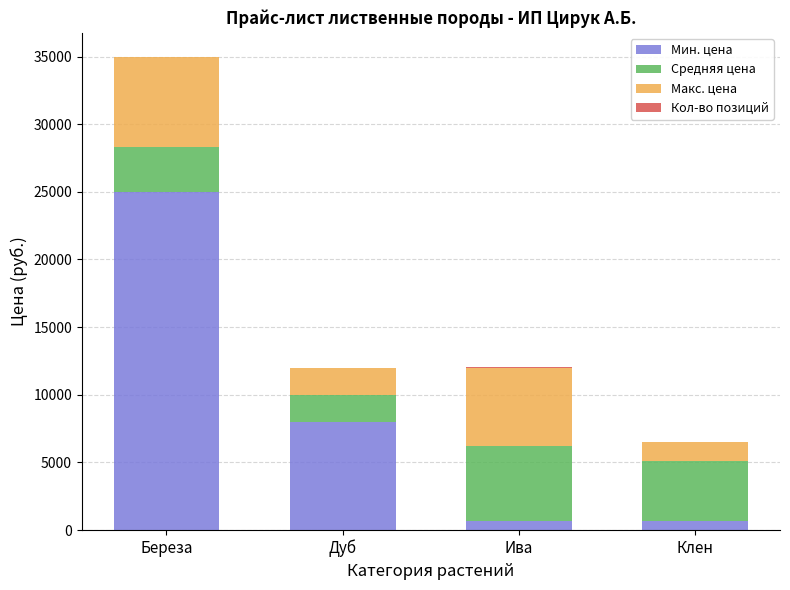

What is the sum of all Мин. цена values?

34300